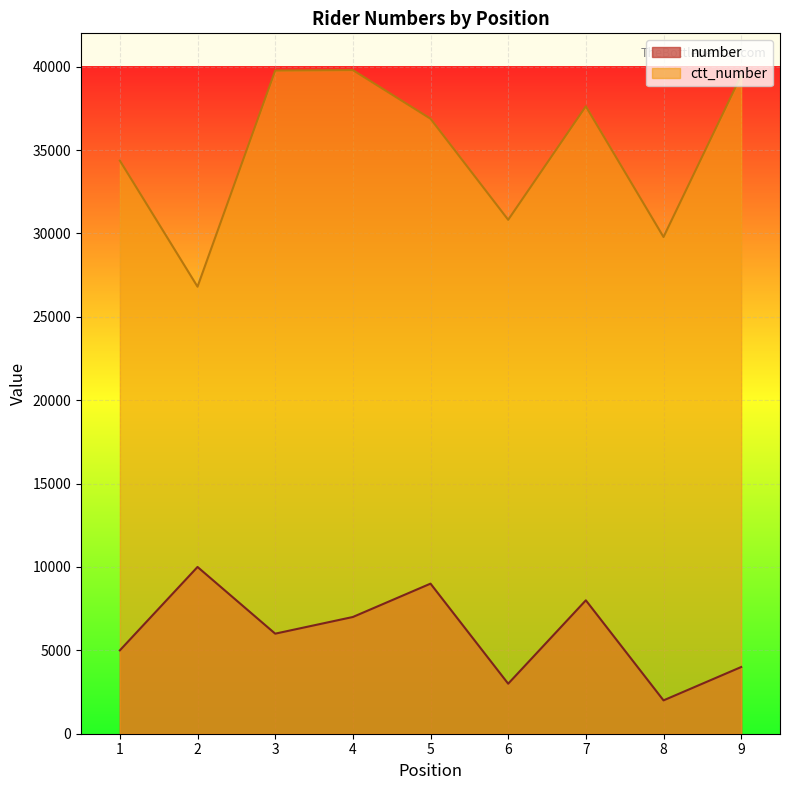

Reading left to right, extract all data points from this chart.

number: 5000	10000	6000	7000	9000	3000	8000	2000	4000
ctt_number: 34367	26807	39767	39795	36880	30819	37623	29787	39468